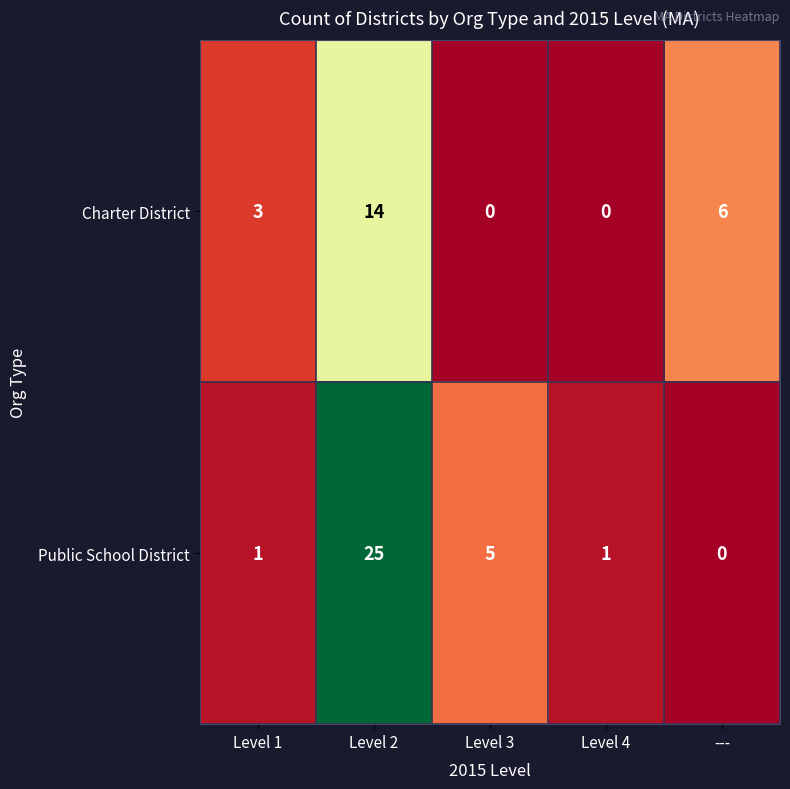

Is it true that Public School District equals 10 at Level 2?

False